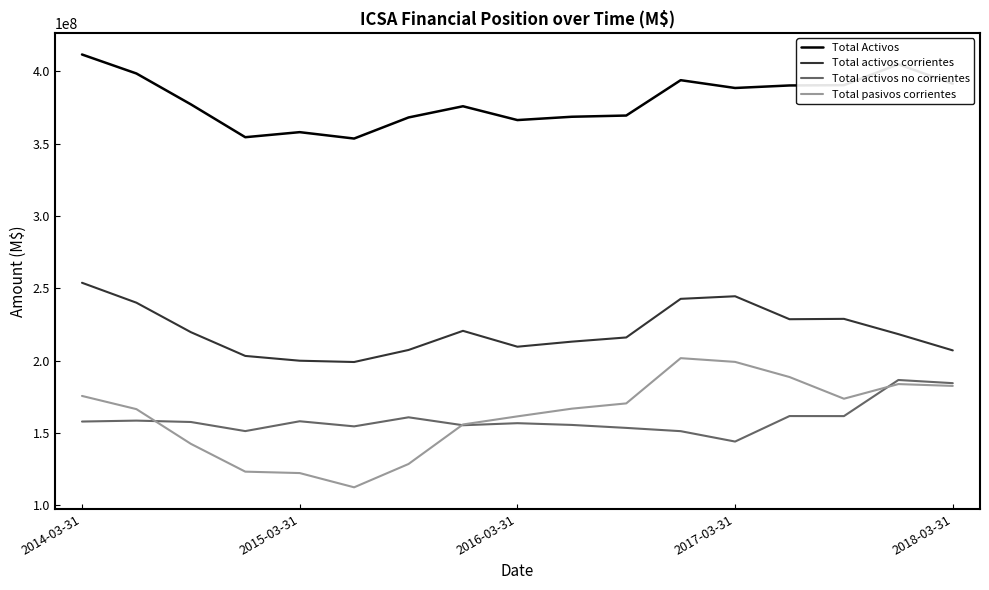

List the series in order of their peak value, lowest first.

Total activos no corrientes, Total pasivos corrientes, Total activos corrientes, Total Activos